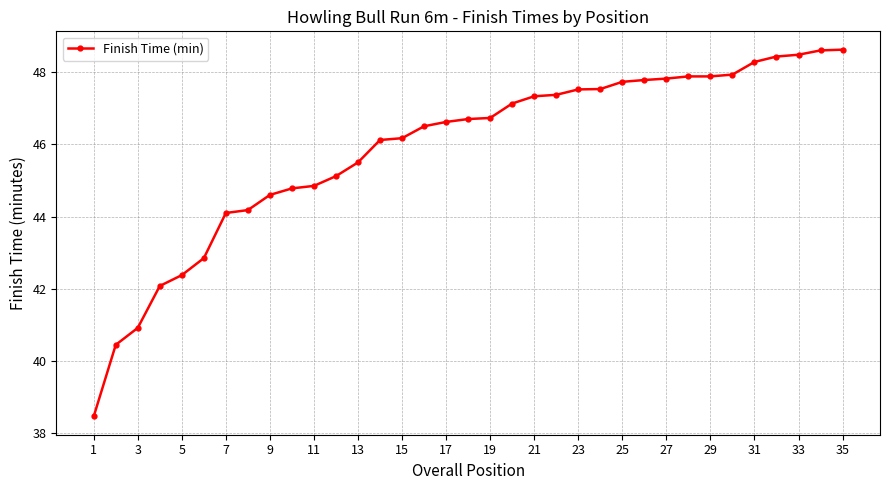

What is the minimum value shown in the chart?

38.5